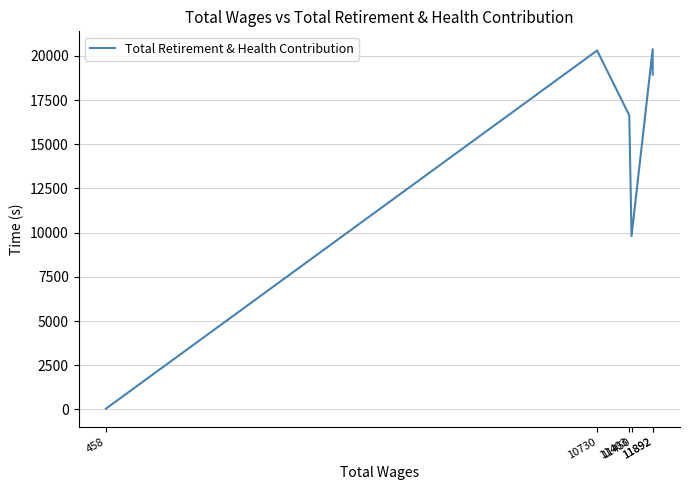

The chart shows a value of 46 at 458. True or false?

True